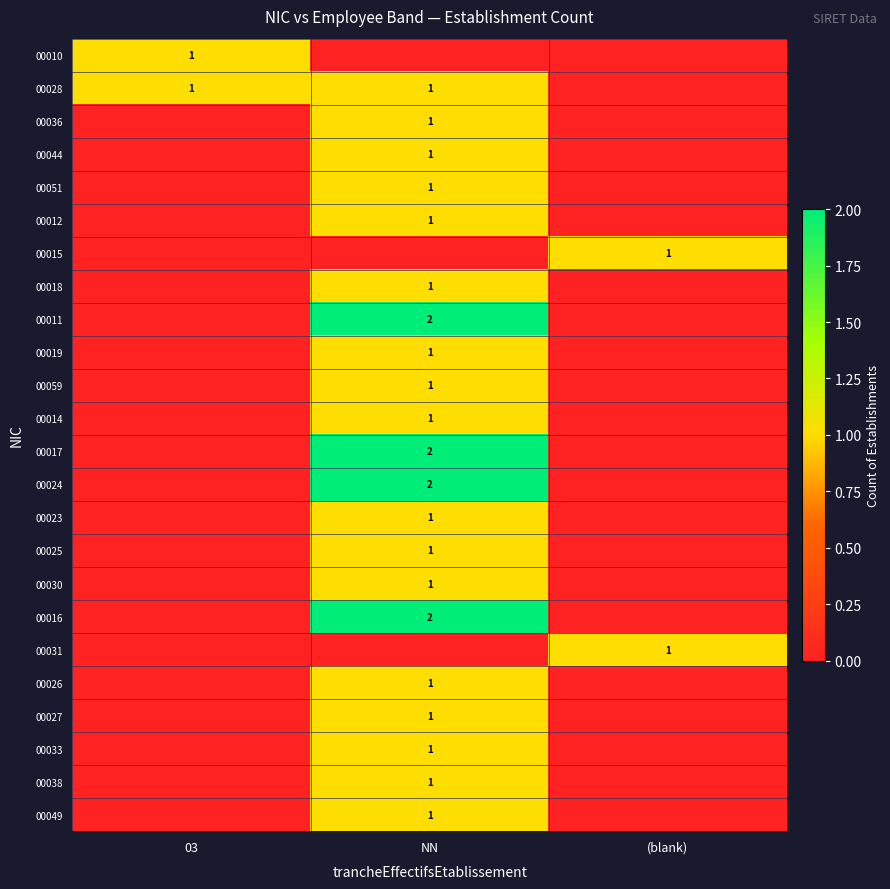

Is it true that 00028 equals 2 at 03?

False